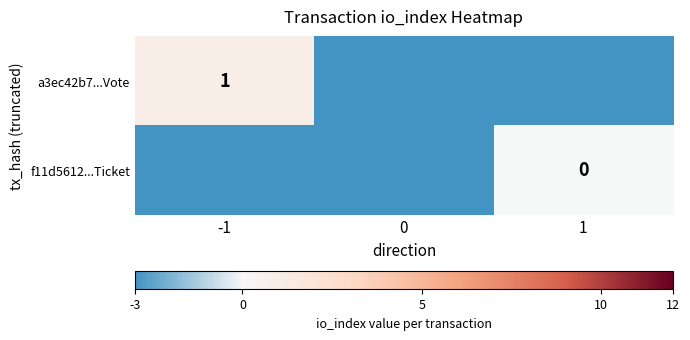

At which category is the sum across all series the highest?

-1